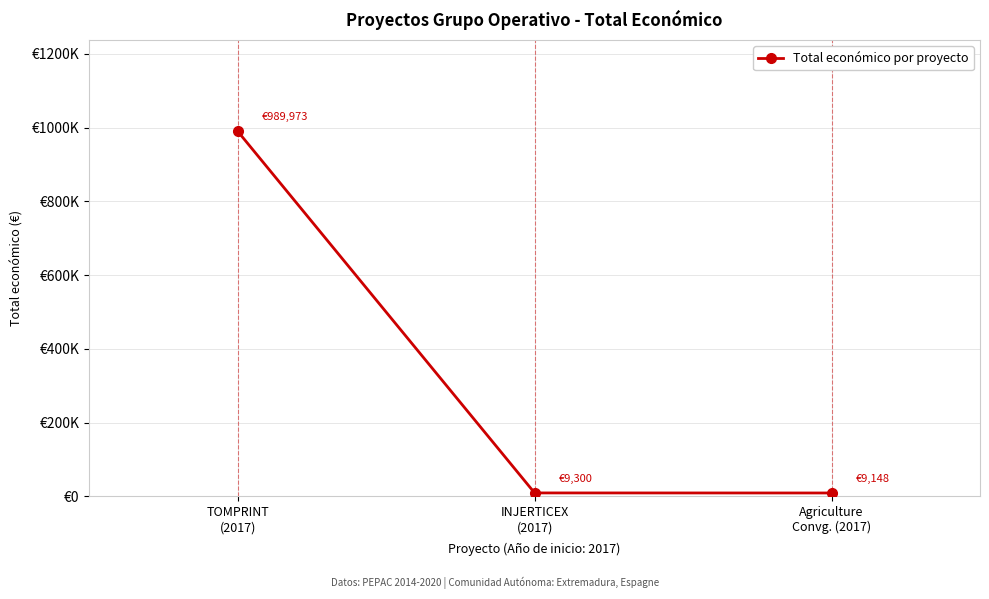

The value at Agriculture
Convg. (2017) is 9148. True or false?

True